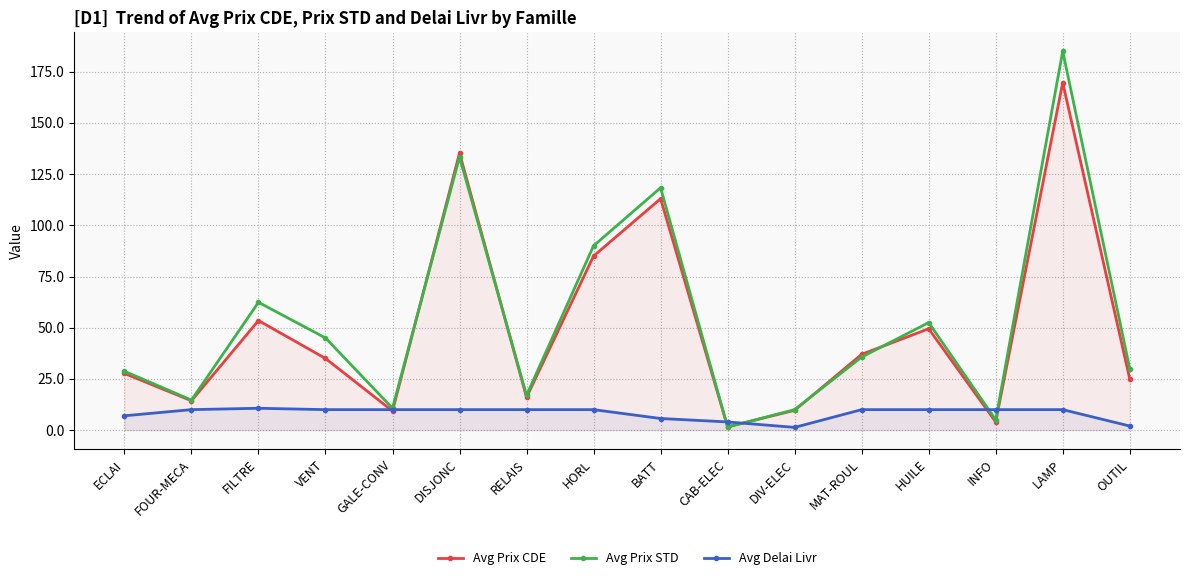

Reading left to right, what are all the values shown in this chart?

Avg Prix CDE: 27.7	14.3	53.5	35.0	9.3	135.3	16.0	85.0	113.0	1.6	9.7	37.0	49.5	4.0	169.7	25.0
Avg Prix STD: 28.8	14.7	62.4	45.0	10.7	133.3	17.0	90.0	118.3	1.5	10.0	35.7	52.5	5.0	185.0	30.0
Avg Delai Livr: 7.0	10.0	10.7	10.0	10.0	10.0	10.0	10.0	5.7	4.0	1.3	10.0	10.0	10.0	10.0	2.0